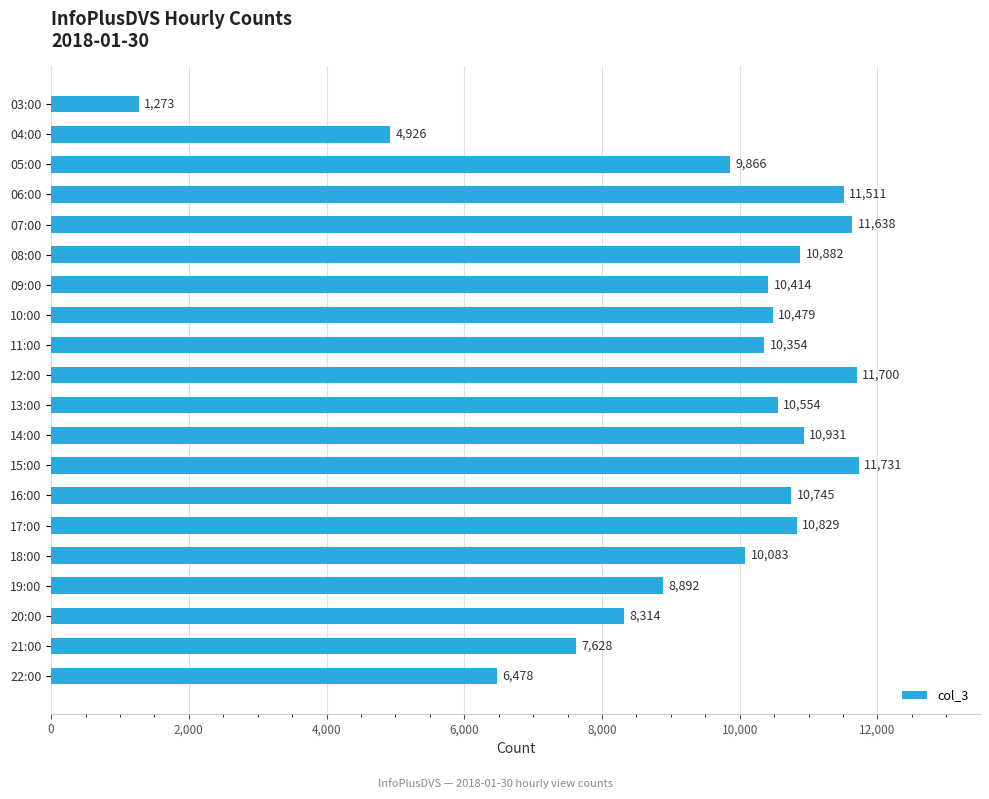

Where is the data nearest to the value 6502?

22:00